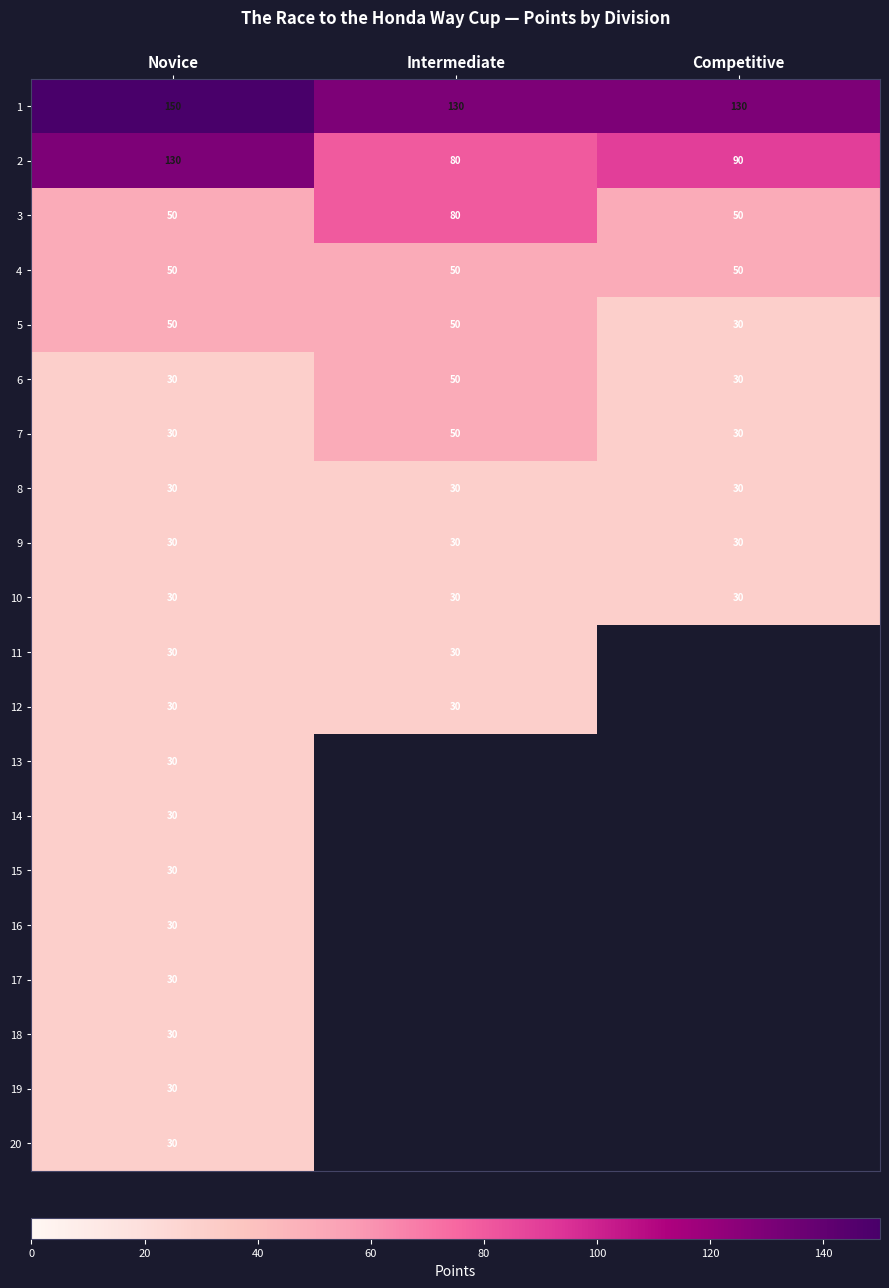

How many data points does each series have?

3